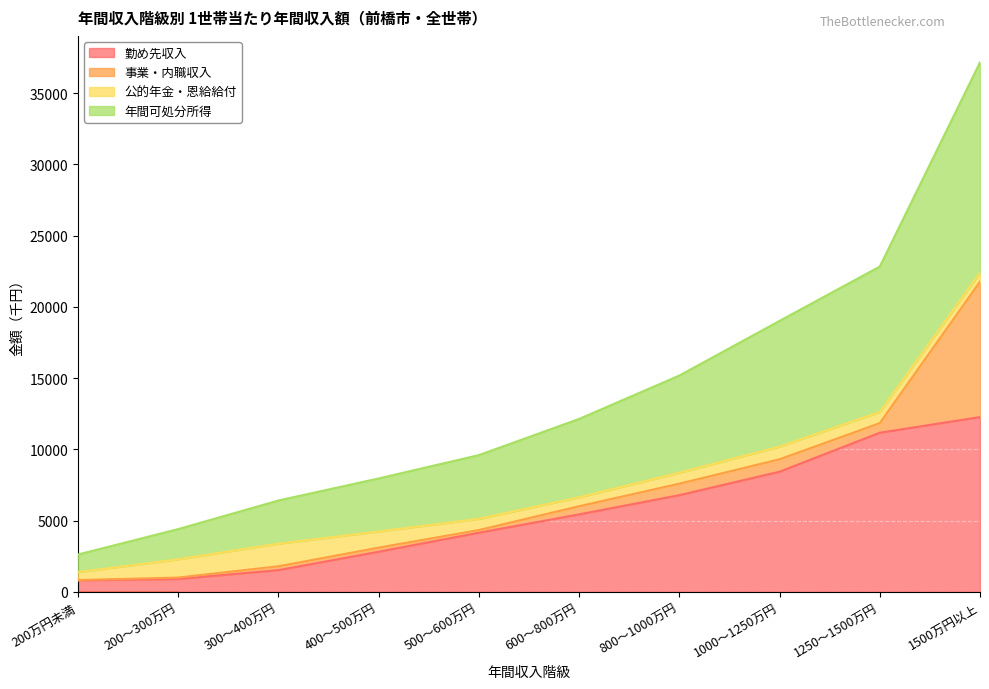

What is the average value of the 勤め先収入 series?

5422